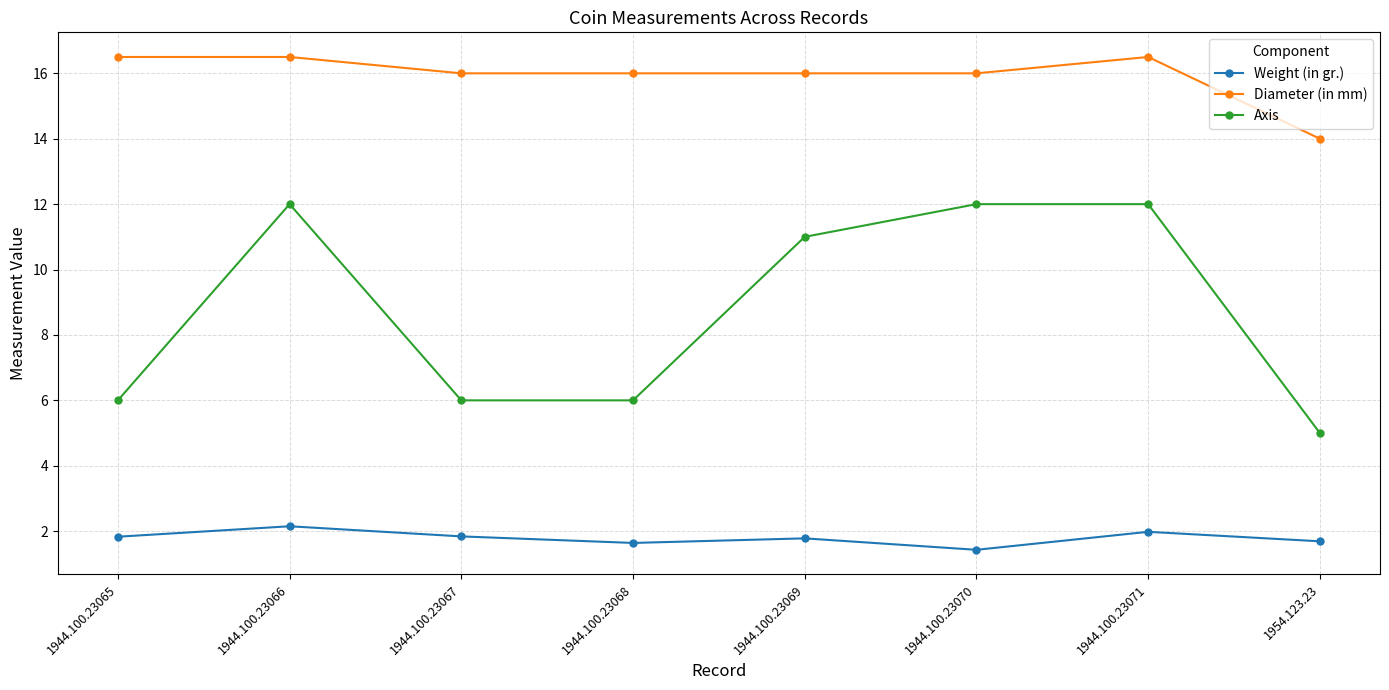

Count the number of data series in this chart.

3